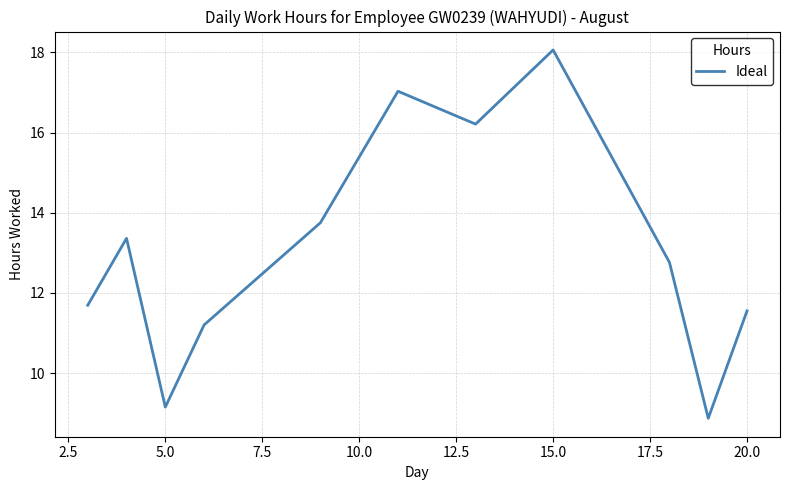

What is the difference between the maximum and minimum values?

9.2